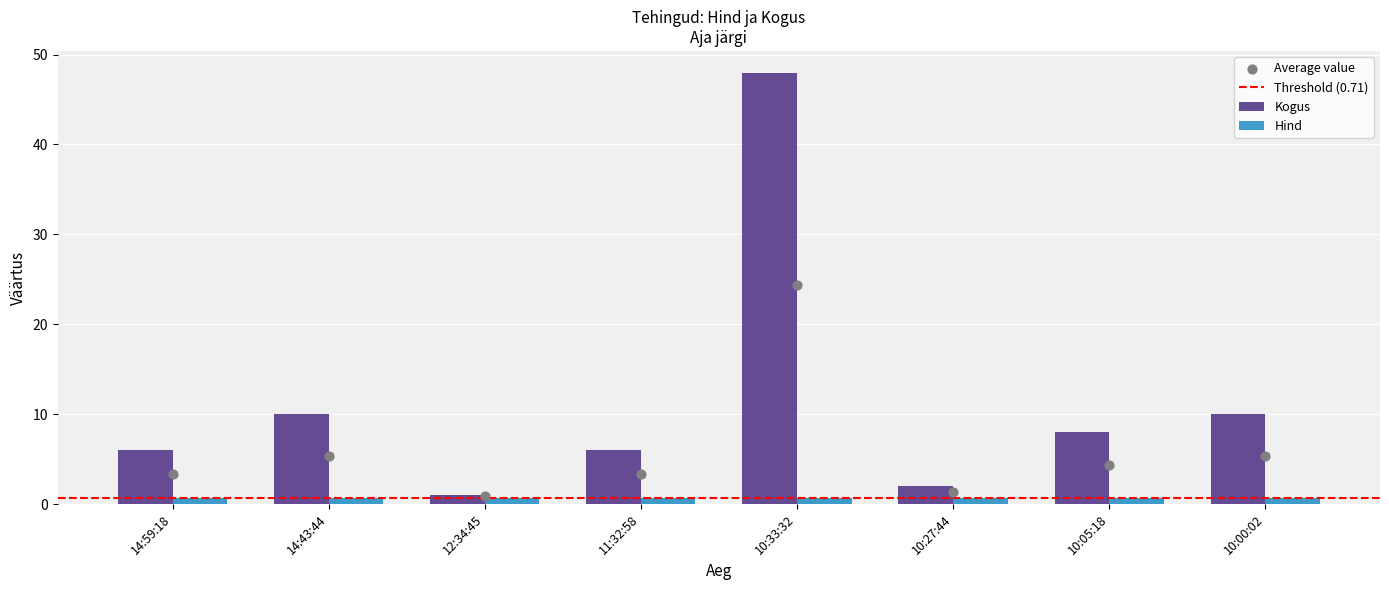

Which series has the widest spread of Y values?

Kogus